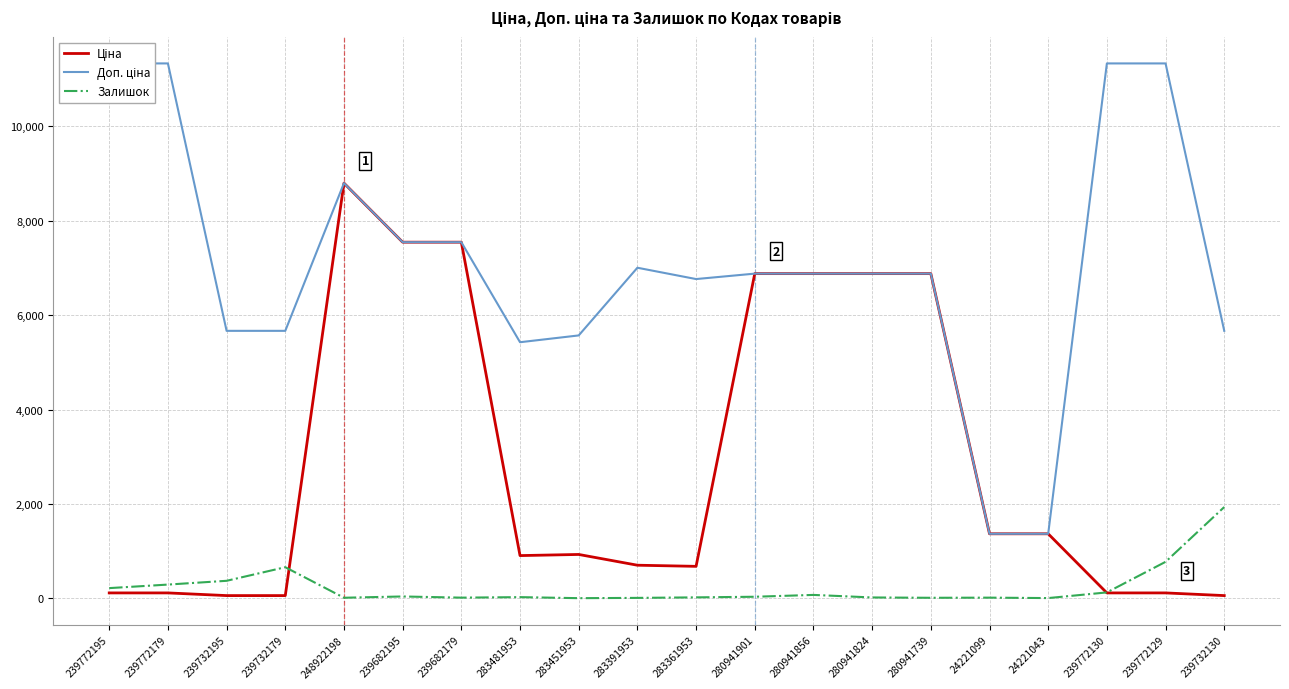

At which category does the chart reach its minimum across all series?

283451953